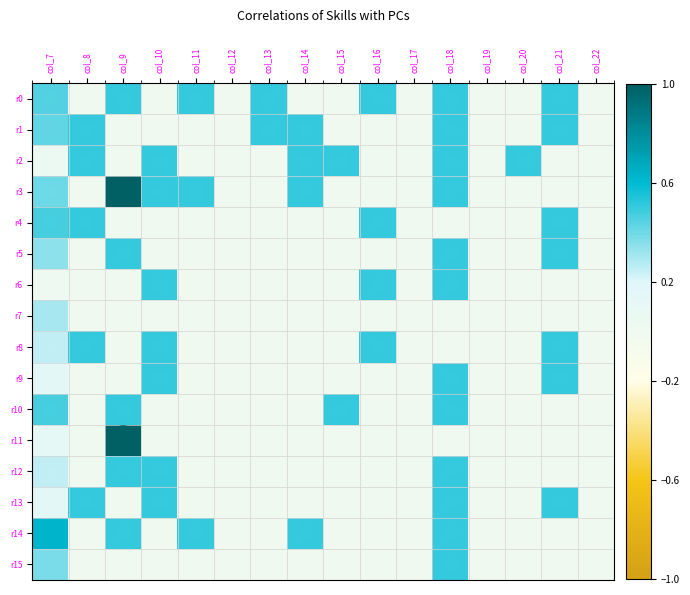

Reading left to right, transcribe all the data shown in this chart.

r0: col_7=0.5	col_8=0.0	col_9=0.5	col_10=0.0	col_11=0.5	col_12=0.0	col_13=0.5	col_14=0.0	col_15=0.0	col_16=0.5	col_17=0.0	col_18=0.5	col_19=0.0	col_20=0.0	col_21=0.5	col_22=0.0
r1: col_7=0.4	col_8=0.5	col_9=0.0	col_10=0.0	col_11=0.0	col_12=0.0	col_13=0.5	col_14=0.5	col_15=0.0	col_16=0.0	col_17=0.0	col_18=0.5	col_19=0.0	col_20=0.0	col_21=0.5	col_22=0.0
r2: col_7=0.1	col_8=0.5	col_9=0.0	col_10=0.5	col_11=0.0	col_12=0.0	col_13=0.0	col_14=0.5	col_15=0.5	col_16=0.0	col_17=0.0	col_18=0.5	col_19=0.0	col_20=0.5	col_21=0.0	col_22=0.0
r3: col_7=0.4	col_8=0.0	col_9=1.0	col_10=0.5	col_11=0.5	col_12=0.0	col_13=0.0	col_14=0.5	col_15=0.0	col_16=0.0	col_17=0.0	col_18=0.5	col_19=0.0	col_20=0.0	col_21=0.0	col_22=0.0
r4: col_7=0.5	col_8=0.5	col_9=0.0	col_10=0.0	col_11=0.0	col_12=0.0	col_13=0.0	col_14=0.0	col_15=0.0	col_16=0.5	col_17=0.0	col_18=0.0	col_19=0.0	col_20=0.0	col_21=0.5	col_22=0.0
r5: col_7=0.3	col_8=0.0	col_9=0.5	col_10=0.0	col_11=0.0	col_12=0.0	col_13=0.0	col_14=0.0	col_15=0.0	col_16=0.0	col_17=0.0	col_18=0.5	col_19=0.0	col_20=0.0	col_21=0.5	col_22=0.0
r6: col_7=0.0	col_8=0.0	col_9=0.0	col_10=0.5	col_11=0.0	col_12=0.0	col_13=0.0	col_14=0.0	col_15=0.0	col_16=0.5	col_17=0.0	col_18=0.5	col_19=0.0	col_20=0.0	col_21=0.0	col_22=0.0
r7: col_7=0.3	col_8=0.0	col_9=0.0	col_10=0.0	col_11=0.0	col_12=0.0	col_13=0.0	col_14=0.0	col_15=0.0	col_16=0.0	col_17=0.0	col_18=0.0	col_19=0.0	col_20=0.0	col_21=0.0	col_22=0.0
r8: col_7=0.2	col_8=0.5	col_9=0.0	col_10=0.5	col_11=0.0	col_12=0.0	col_13=0.0	col_14=0.0	col_15=0.0	col_16=0.5	col_17=0.0	col_18=0.0	col_19=0.0	col_20=0.0	col_21=0.5	col_22=0.0
r9: col_7=0.1	col_8=0.0	col_9=0.0	col_10=0.5	col_11=0.0	col_12=0.0	col_13=0.0	col_14=0.0	col_15=0.0	col_16=0.0	col_17=0.0	col_18=0.5	col_19=0.0	col_20=0.0	col_21=0.5	col_22=0.0
r10: col_7=0.5	col_8=0.0	col_9=0.5	col_10=0.0	col_11=0.0	col_12=0.0	col_13=0.0	col_14=0.0	col_15=0.5	col_16=0.0	col_17=0.0	col_18=0.5	col_19=0.0	col_20=0.0	col_21=0.0	col_22=0.0
r11: col_7=0.1	col_8=0.0	col_9=1.0	col_10=0.0	col_11=0.0	col_12=0.0	col_13=0.0	col_14=0.0	col_15=0.0	col_16=0.0	col_17=0.0	col_18=0.0	col_19=0.0	col_20=0.0	col_21=0.0	col_22=0.0
r12: col_7=0.2	col_8=0.0	col_9=0.5	col_10=0.5	col_11=0.0	col_12=0.0	col_13=0.0	col_14=0.0	col_15=0.0	col_16=0.0	col_17=0.0	col_18=0.5	col_19=0.0	col_20=0.0	col_21=0.0	col_22=0.0
r13: col_7=0.1	col_8=0.5	col_9=0.0	col_10=0.5	col_11=0.0	col_12=0.0	col_13=0.0	col_14=0.0	col_15=0.0	col_16=0.0	col_17=0.0	col_18=0.5	col_19=0.0	col_20=0.0	col_21=0.5	col_22=0.0
r14: col_7=0.6	col_8=0.0	col_9=0.5	col_10=0.0	col_11=0.5	col_12=0.0	col_13=0.0	col_14=0.5	col_15=0.0	col_16=0.0	col_17=0.0	col_18=0.5	col_19=0.0	col_20=0.0	col_21=0.0	col_22=0.0
r15: col_7=0.4	col_8=0.0	col_9=0.0	col_10=0.0	col_11=0.0	col_12=0.0	col_13=0.0	col_14=0.0	col_15=0.0	col_16=0.0	col_17=0.0	col_18=0.5	col_19=0.0	col_20=0.0	col_21=0.0	col_22=0.0